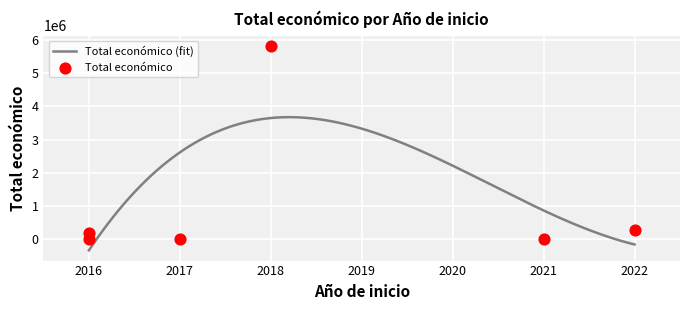

What is the change in value from 2016 to 2017?

-190835